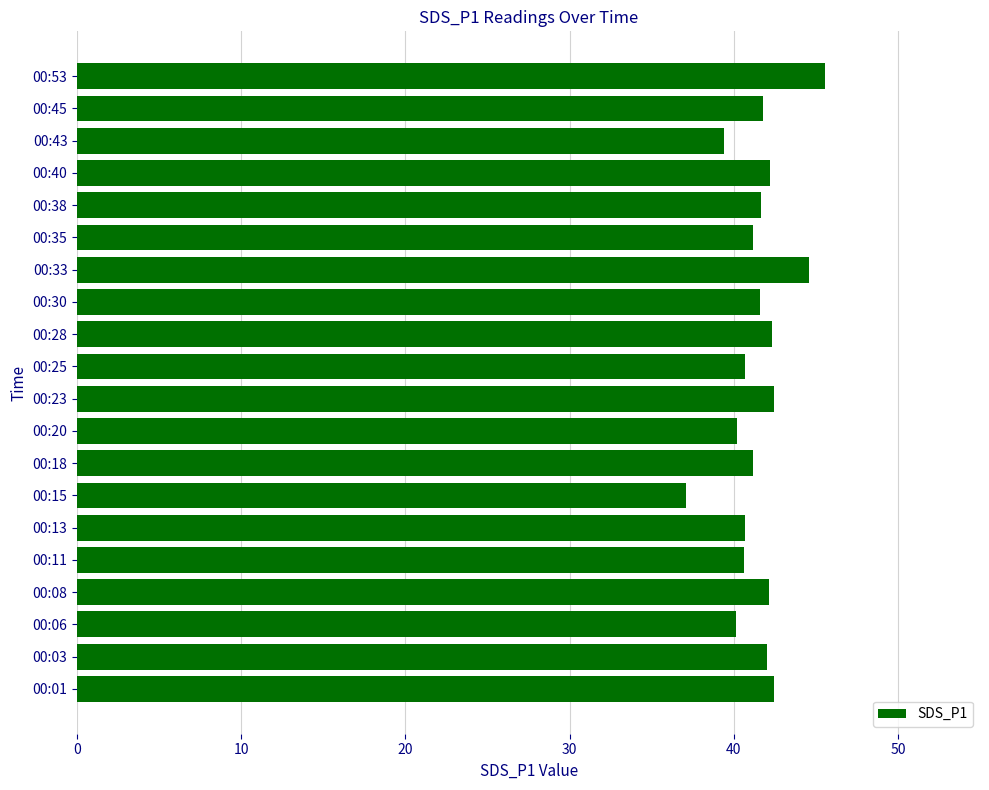

What is the sum of all values?

829.9